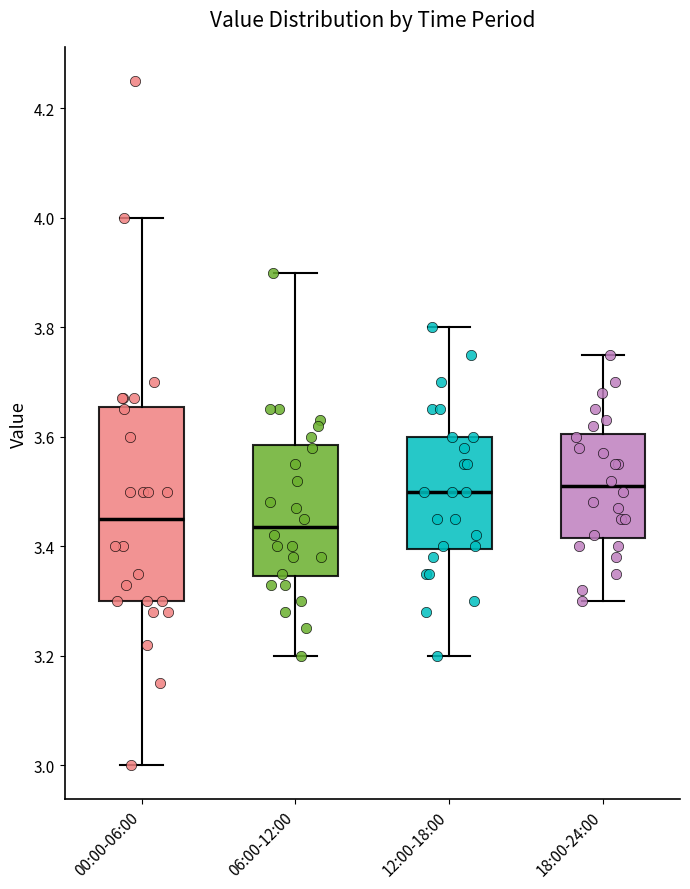

Reading left to right, transcribe this box plot: for each box, give where its median line is, the range the box spans, and where its two whiskers end, as read against the y-axis. The values are not printed on the chart, so give them approximately, as read against the axis.

00:00-06:00: median 3.46, box 3.30 to 3.66, whiskers 3.00 to 4.00
06:00-12:00: median 3.44, box 3.34 to 3.58, whiskers 3.20 to 3.90
12:00-18:00: median 3.50, box 3.40 to 3.60, whiskers 3.20 to 3.80
18:00-24:00: median 3.52, box 3.42 to 3.60, whiskers 3.30 to 3.76